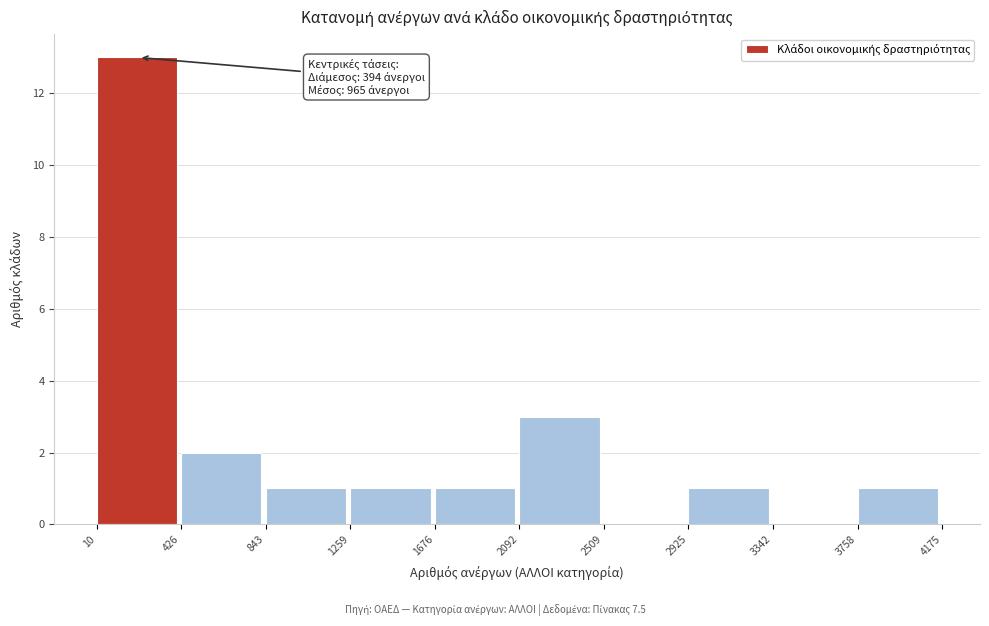

Which range on the x-axis has the tallest bar?

10 to 426